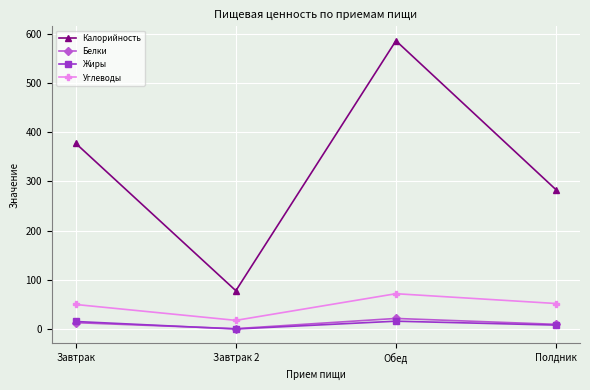

At which category is the sum across all series the highest?

Обед